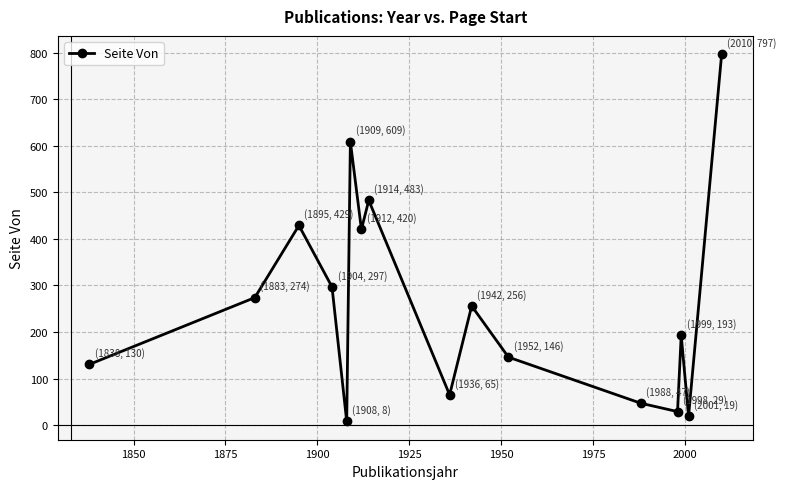

What is the value of the 7th point from the left?

420.5